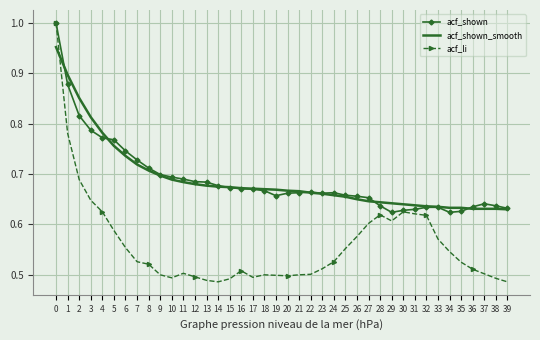

At how many categories does at least one series exceed 0?

40